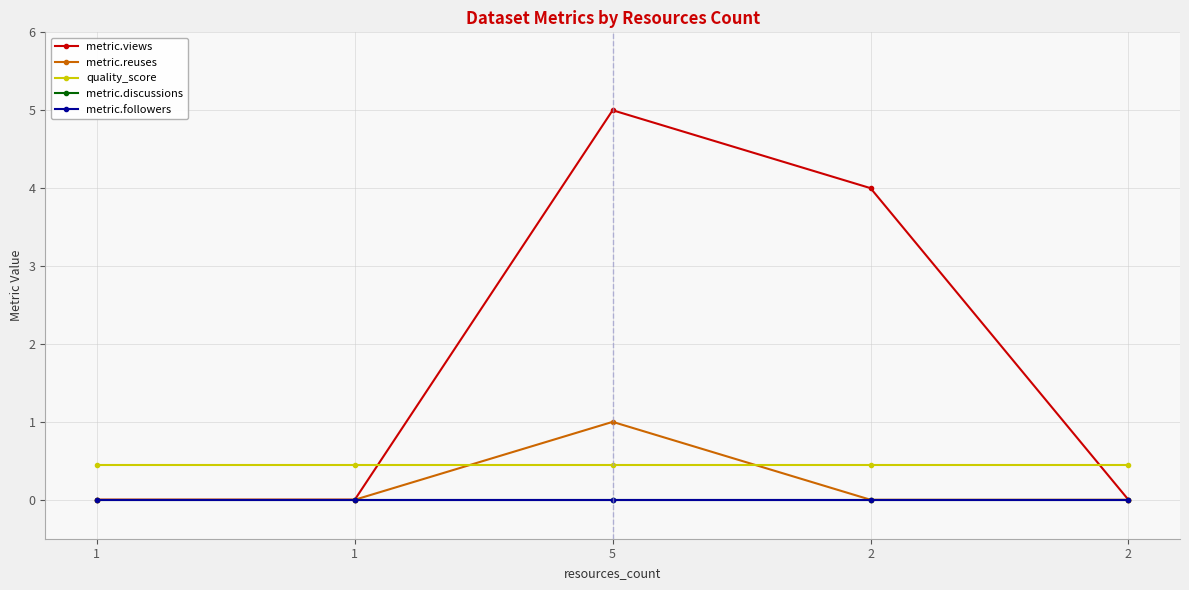

Which series has the widest spread of values?

metric.views